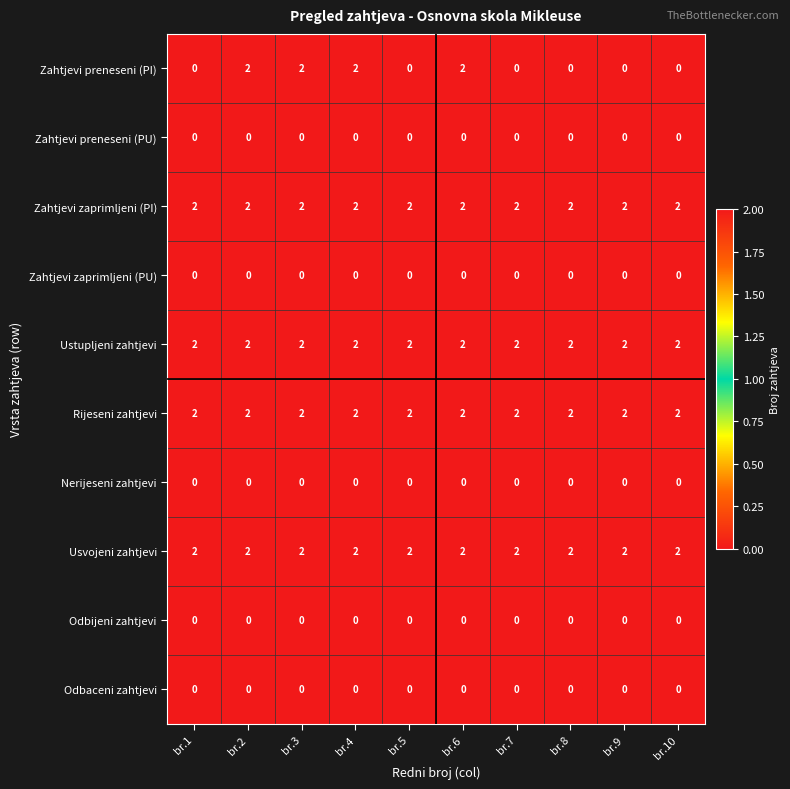

Is it true that Odbijeni zahtjevi equals 0 at br.5?

True